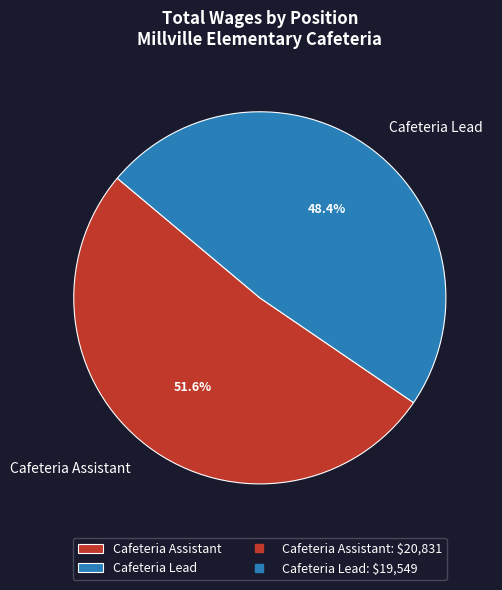

Rank the categories by value from highest to lowest.

Cafeteria Assistant, Cafeteria Lead